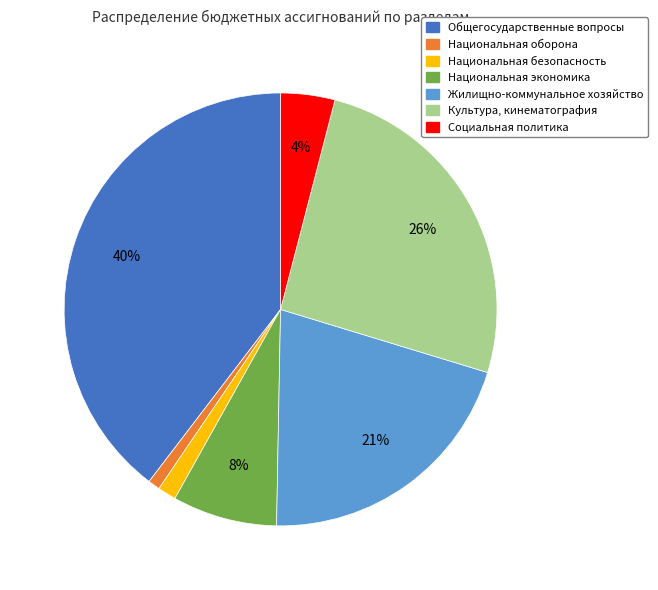

Is the sum of Общегосударственные вопросы and Жилищно-коммунальное хозяйство greater than half?

Yes